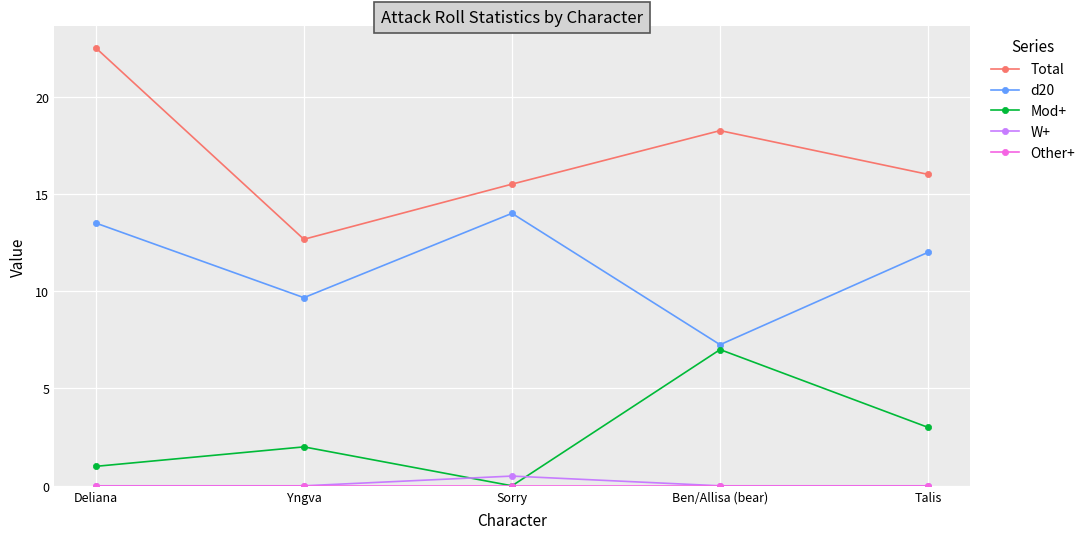

Which series has the widest spread of values?

Total